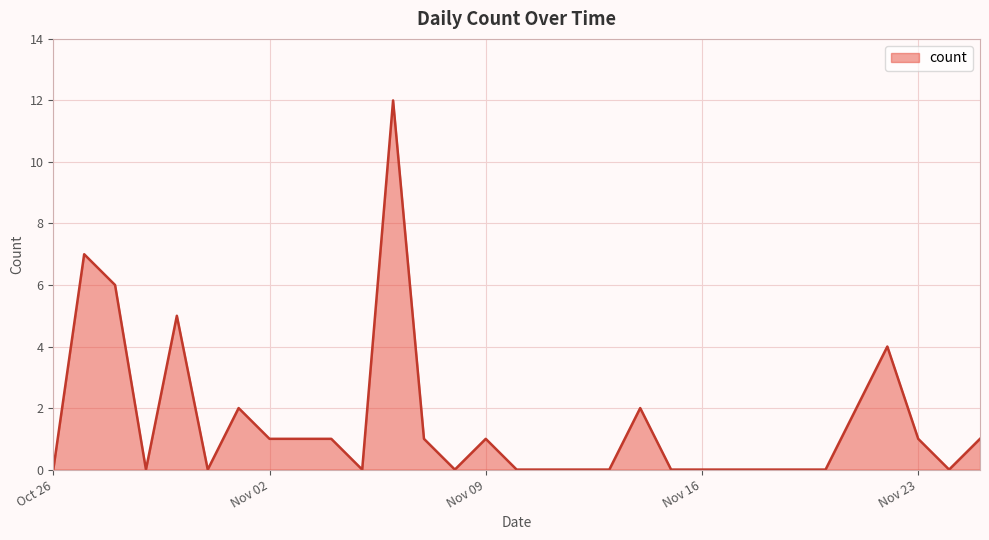

What is the greatest value displayed?

12